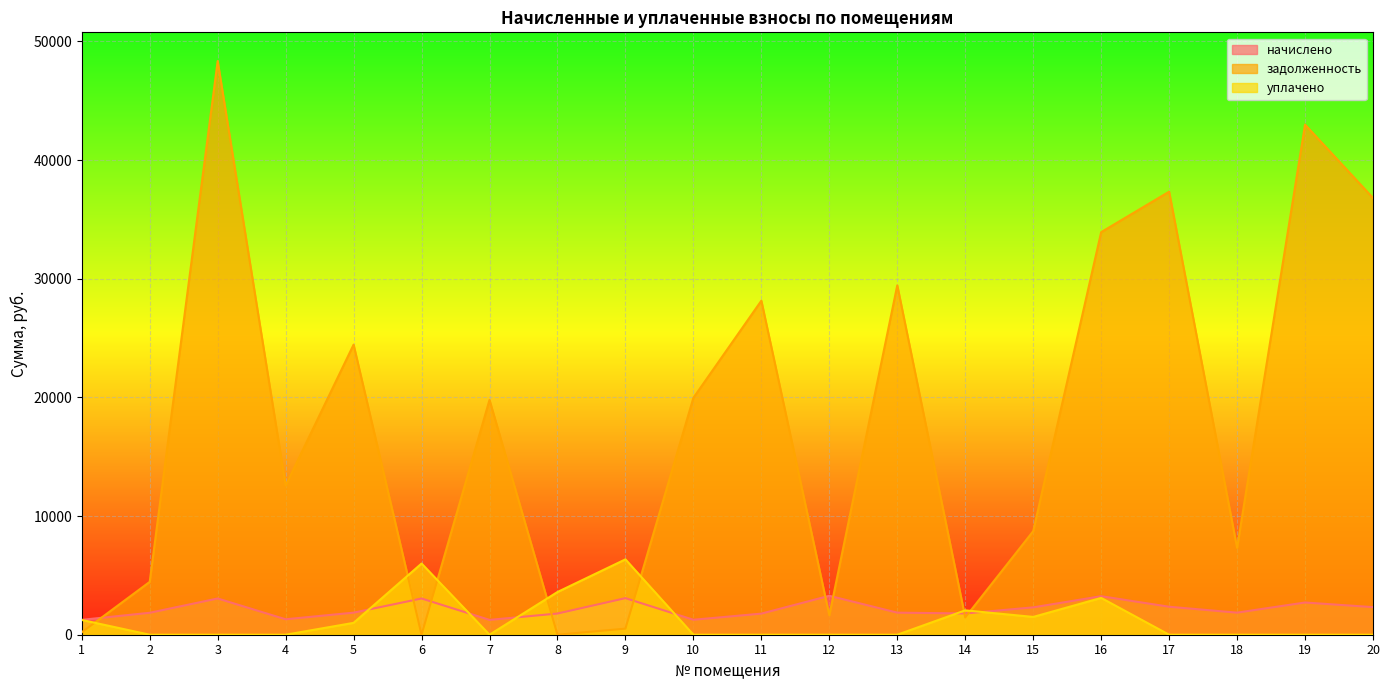

Between 4 and 6, which series saw the biggest shift?

задолженность